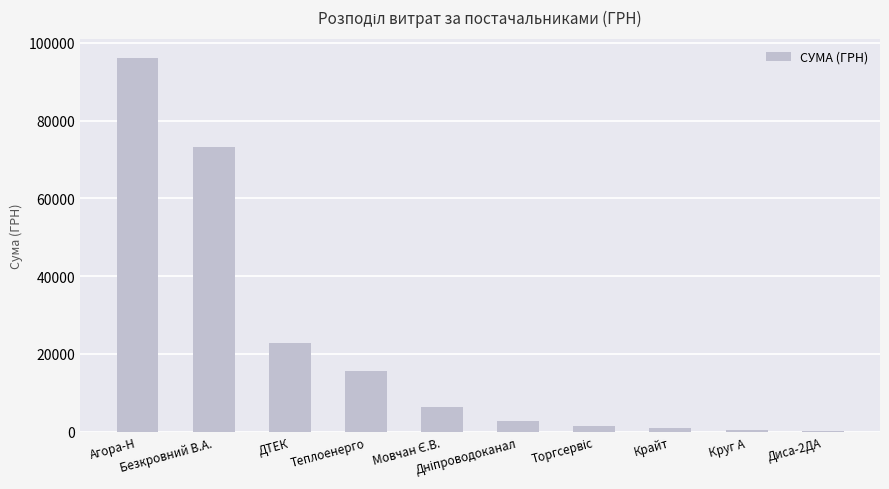

What is the greatest value displayed?

96049.1